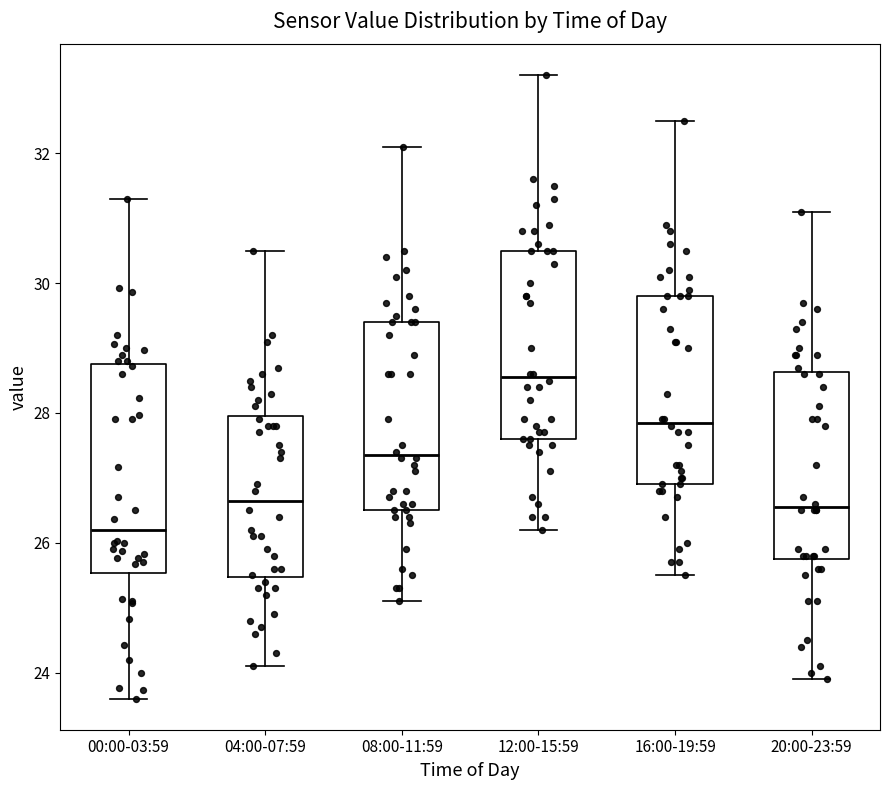

Comparing the boxes themselves (not the whiskers), which one is the tallest?

00:00-03:59